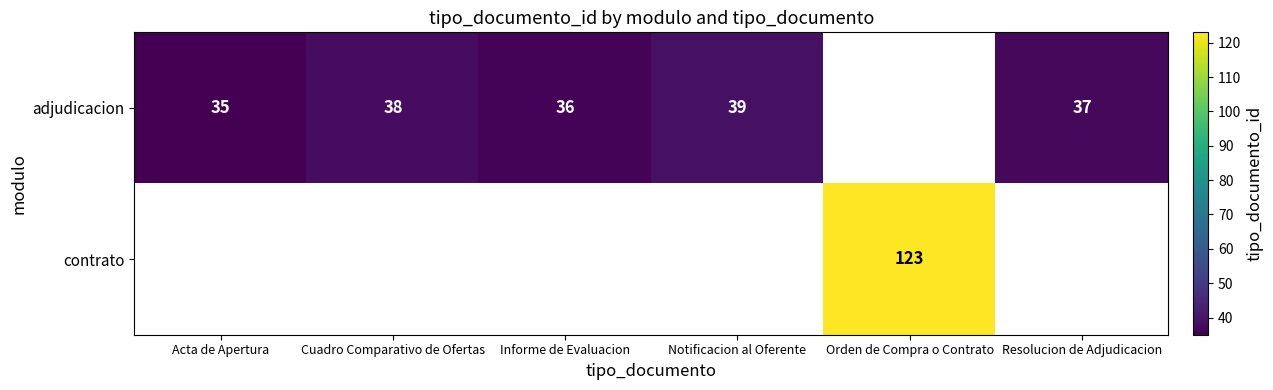

Is the value of contrato at Orden de Compra o Contrato greater than the value of adjudicacion at Cuadro Comparativo de Ofertas?

Yes